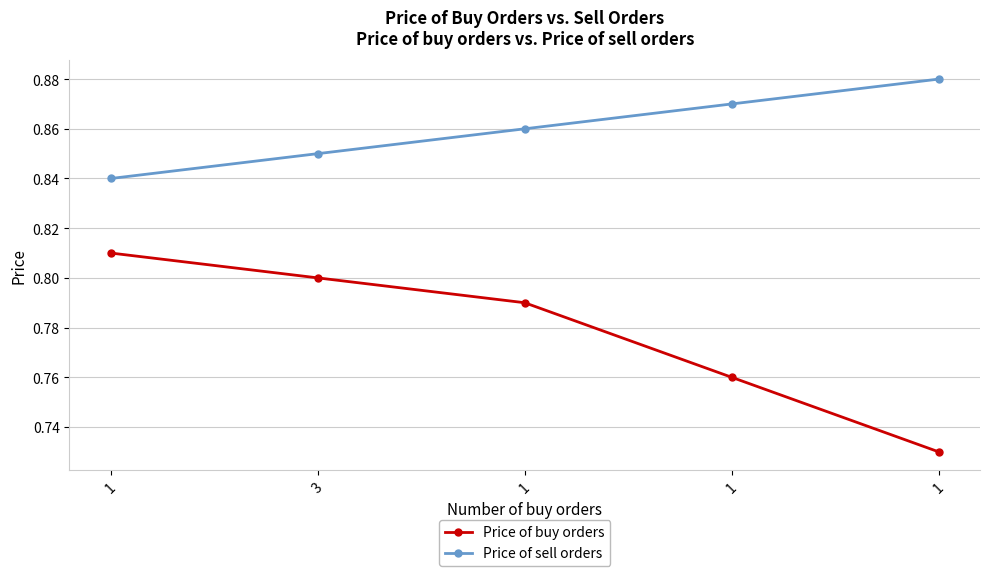

Count the number of data series in this chart.

2